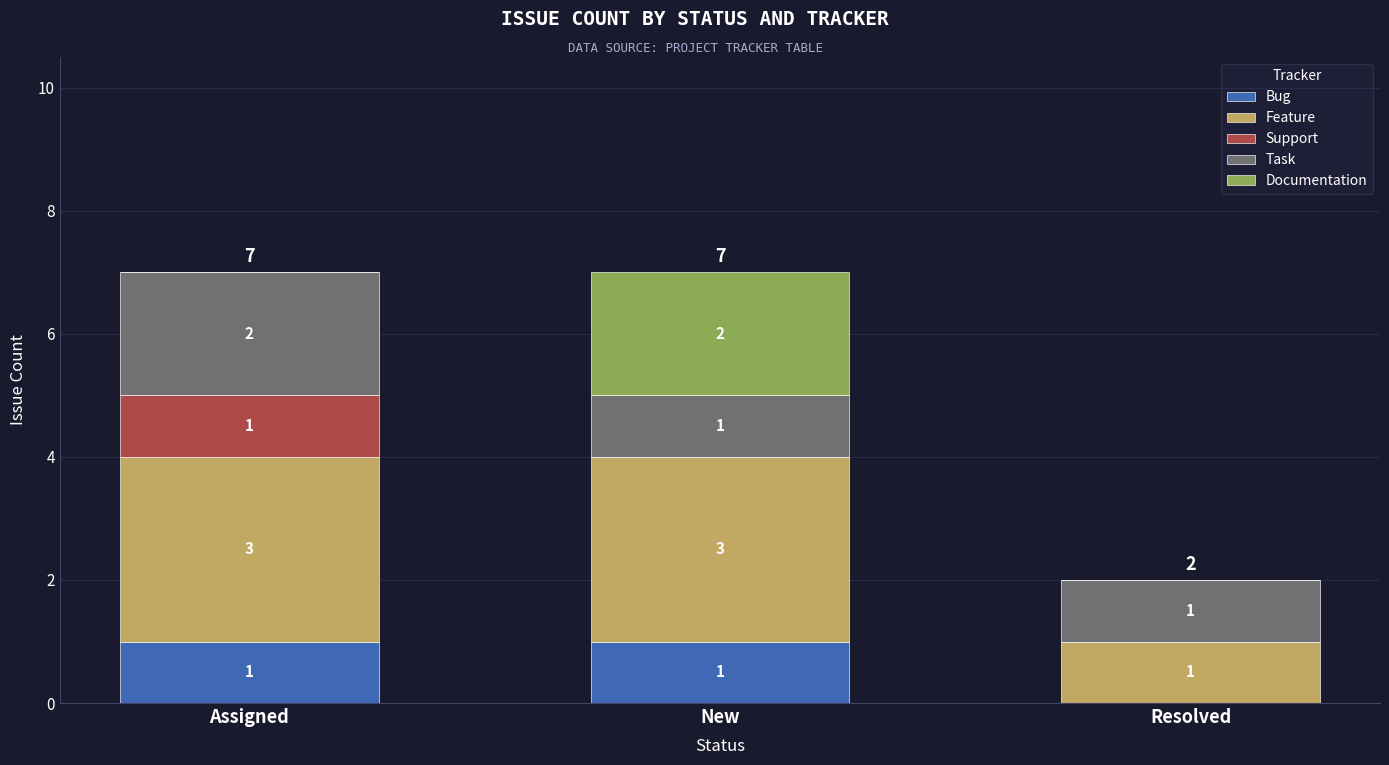

The value of Bug at New is 0. True or false?

False